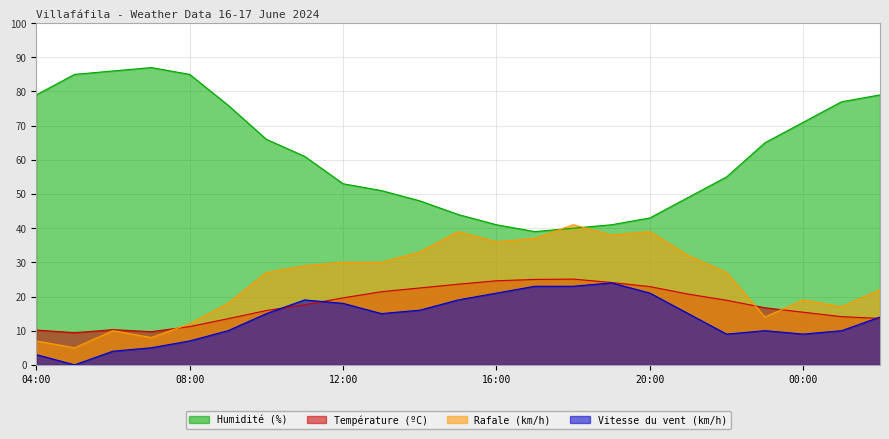

How many interior local valleys does the Rafale (km/h) series have?

6